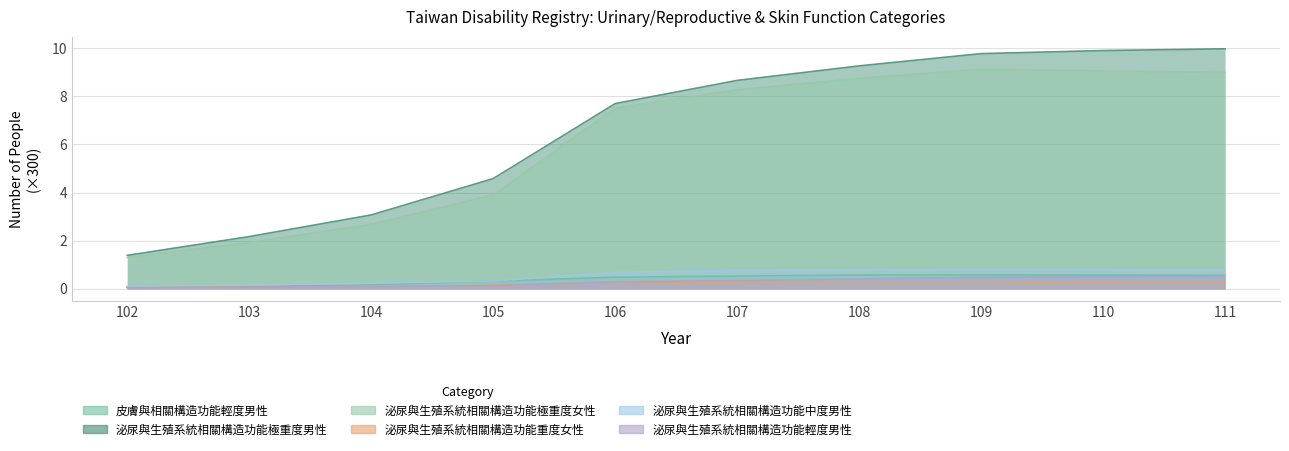

True or false: 泌尿與生殖系統相關構造功能極重度男性 has more than 1 points higher than both neighbors.

False